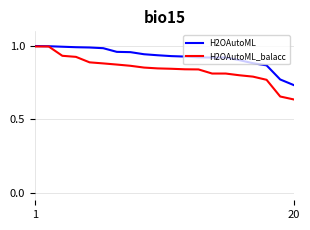

Rank the series by their average value, from lowest to highest.

H2OAutoML_balacc, H2OAutoML